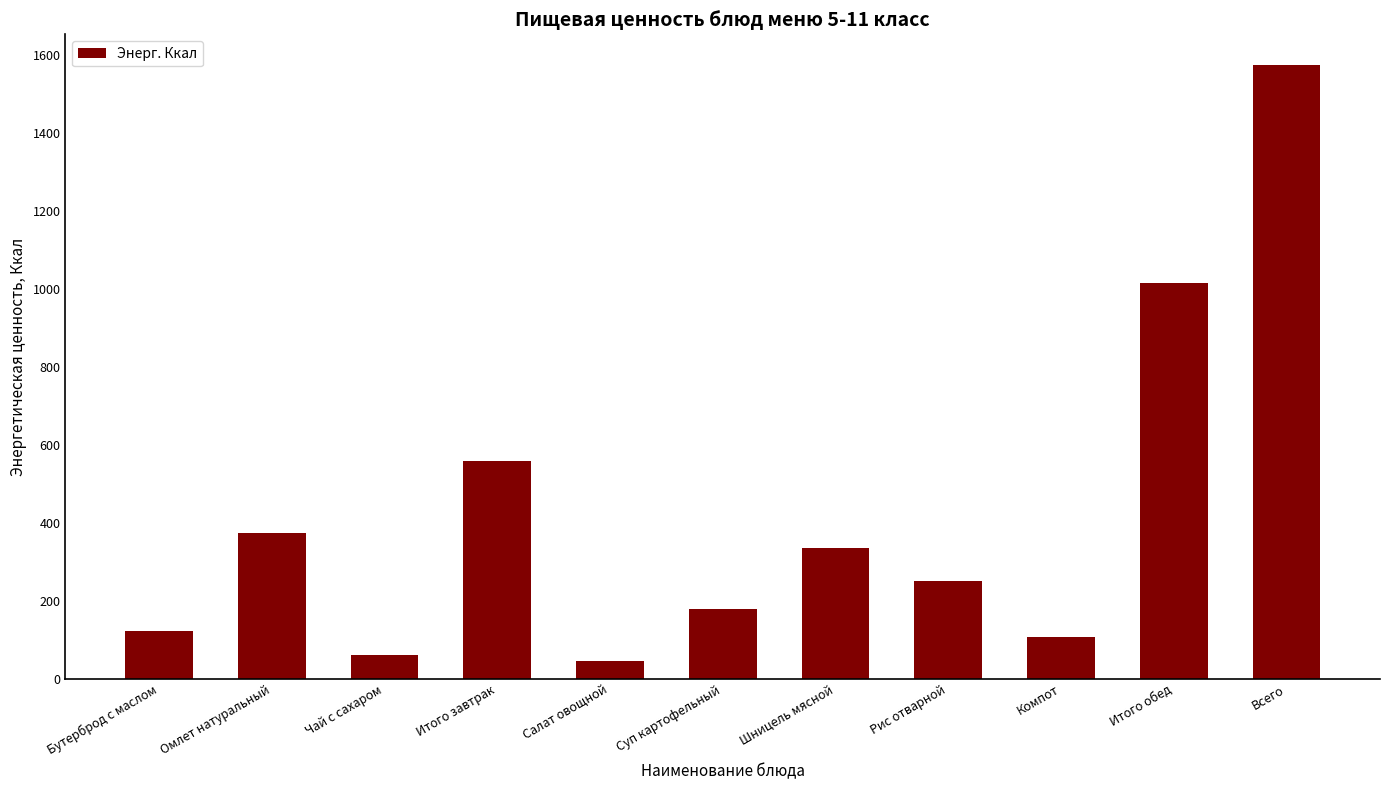

How many bars are there in total?

11